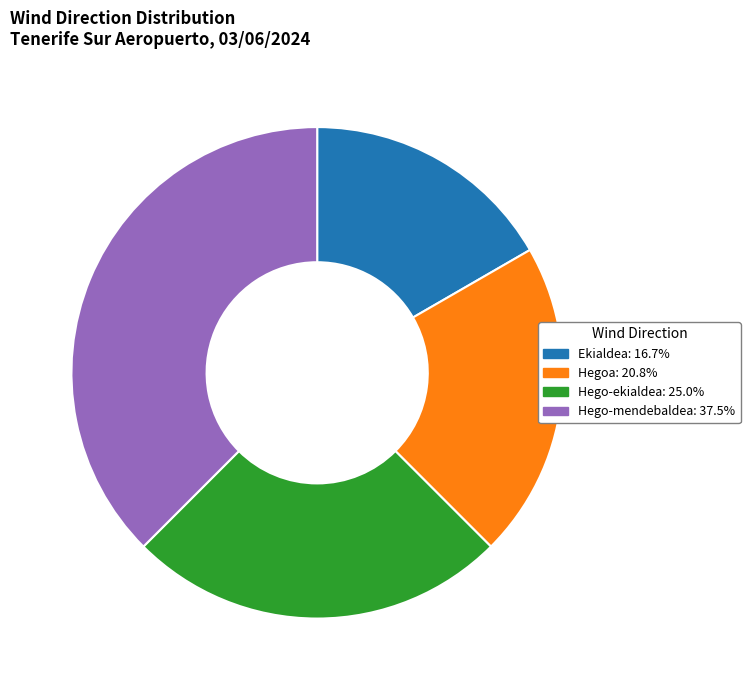

Rank the categories by value from lowest to highest.

Ekialdea, Hegoa, Hego-ekialdea, Hego-mendebaldea